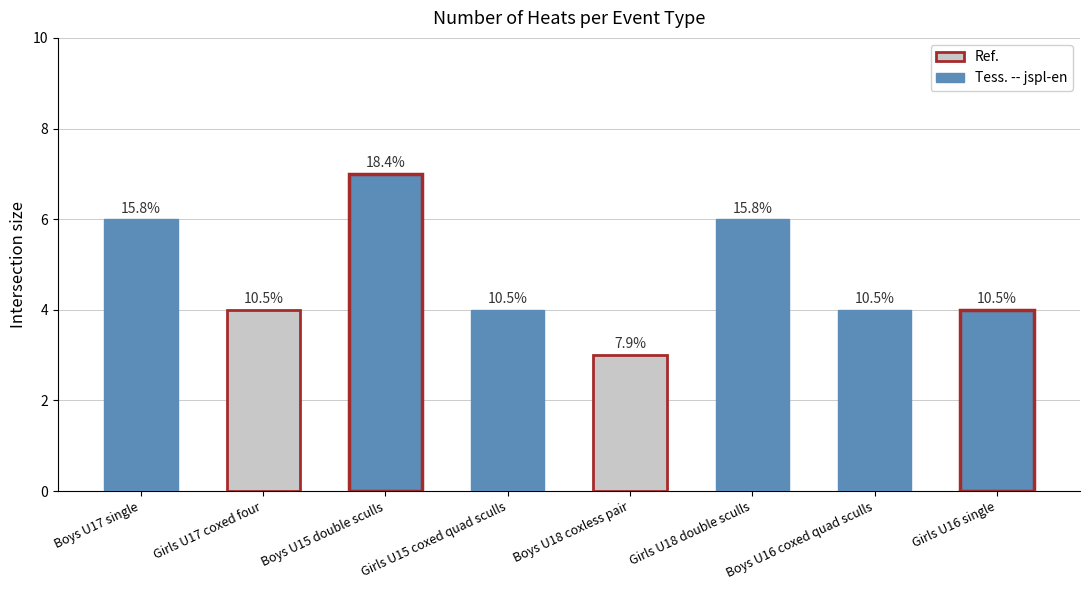

Are the bars horizontal?

No